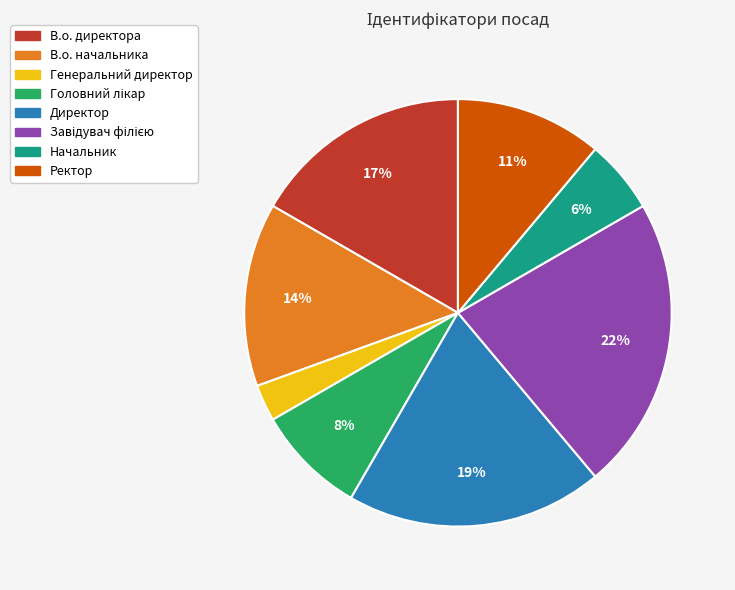

How many segments does this pie chart have?

8